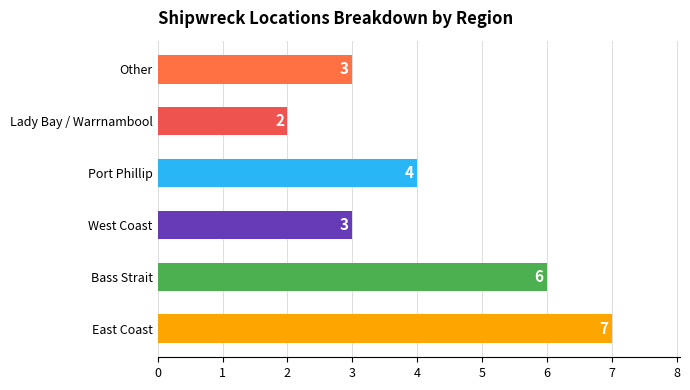

Rank the categories by value from lowest to highest.

Lady Bay / Warrnambool, West Coast, Other, Port Phillip, Bass Strait, East Coast